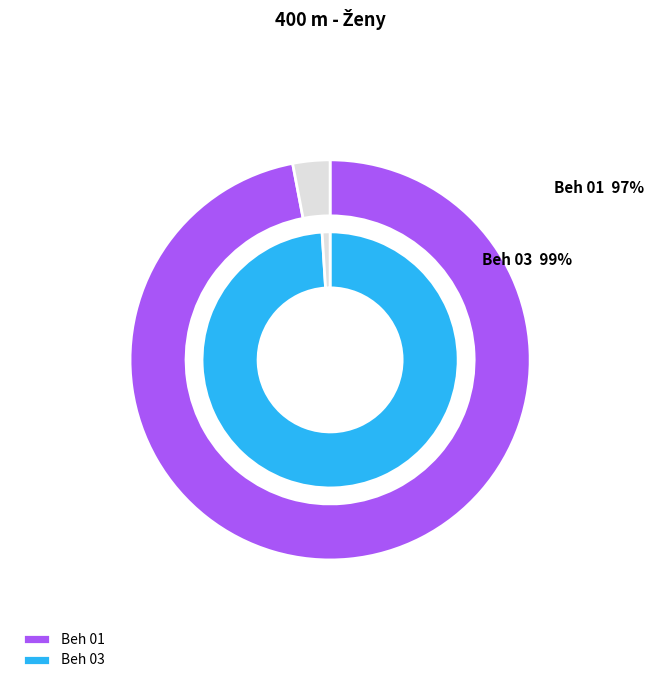

Which has a higher value, Beh 03 or Beh 01?

Beh 03